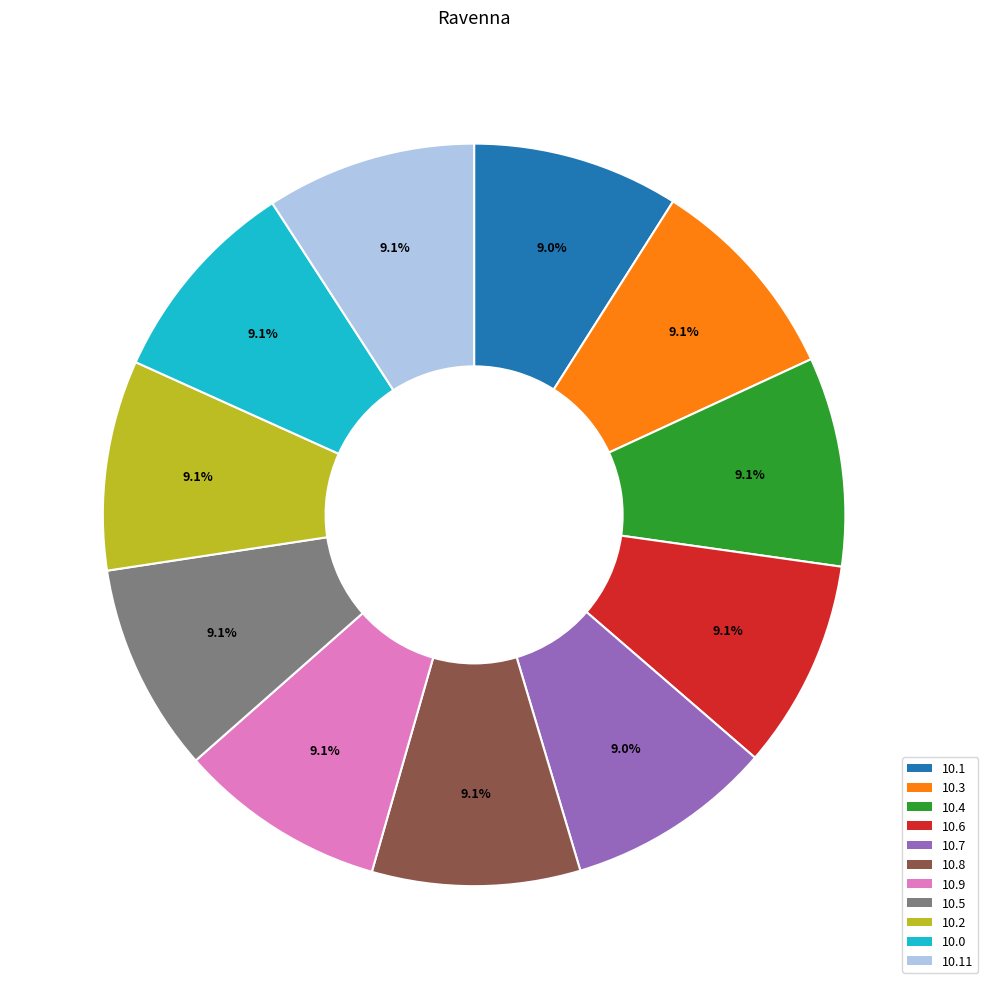

Do 10.0 and 10.4 together represent more than half of the pie?

No